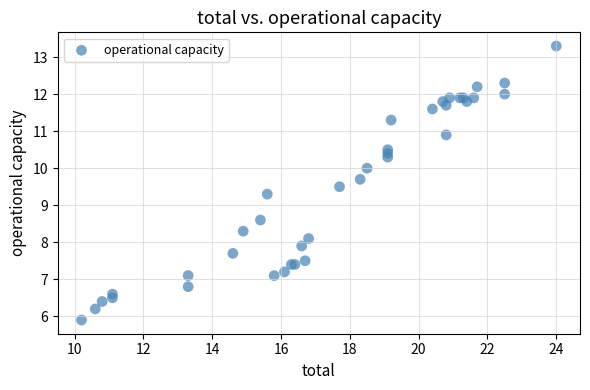

What Y value in the scatter plot is closest to 9?

9.3